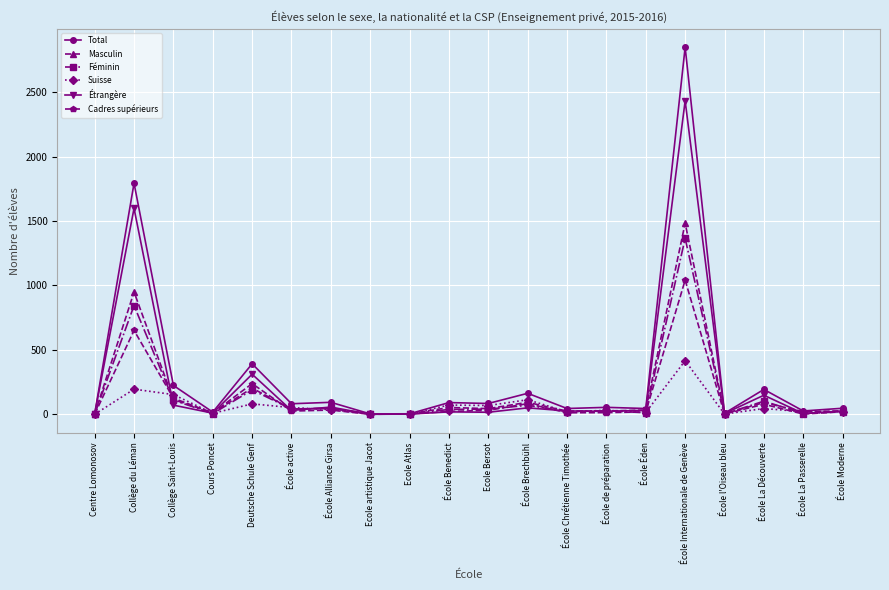

What are all the series names shown in the legend?

Total, Masculin, Féminin, Suisse, Étrangère, Cadres supérieurs